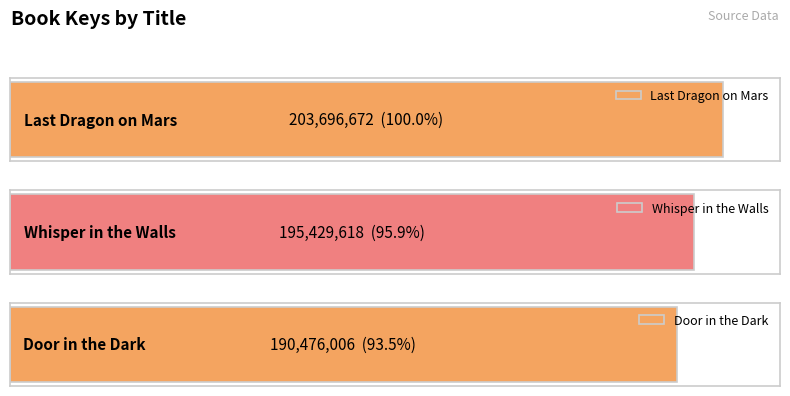

Are the bars horizontal?

Yes